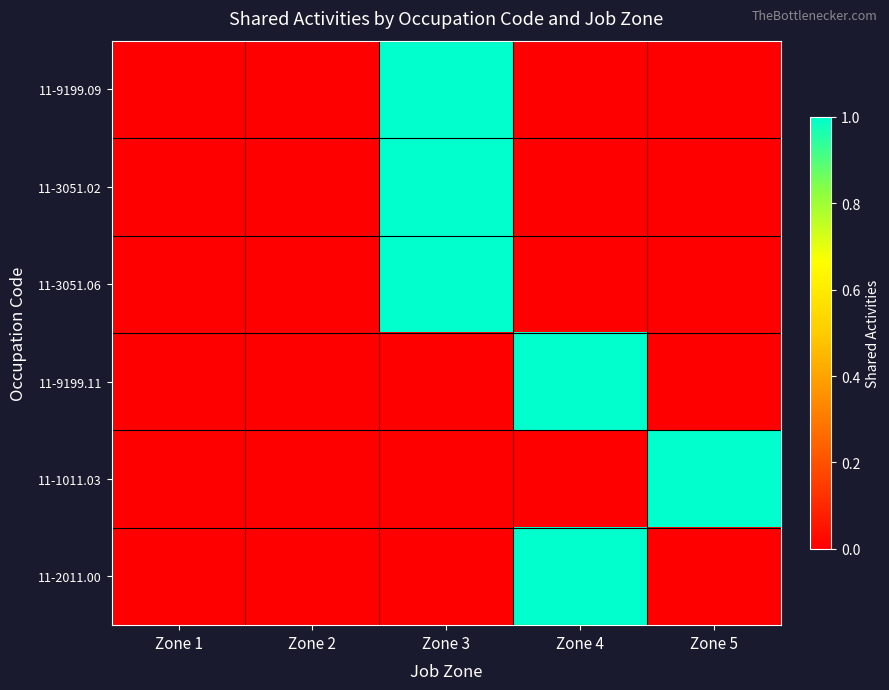

Reading left to right, what are all the values shown in this chart?

11-9199.09: Zone 1=0	Zone 2=0	Zone 3=1	Zone 4=0	Zone 5=0
11-3051.02: Zone 1=0	Zone 2=0	Zone 3=1	Zone 4=0	Zone 5=0
11-3051.06: Zone 1=0	Zone 2=0	Zone 3=1	Zone 4=0	Zone 5=0
11-9199.11: Zone 1=0	Zone 2=0	Zone 3=0	Zone 4=1	Zone 5=0
11-1011.03: Zone 1=0	Zone 2=0	Zone 3=0	Zone 4=0	Zone 5=1
11-2011.00: Zone 1=0	Zone 2=0	Zone 3=0	Zone 4=1	Zone 5=0